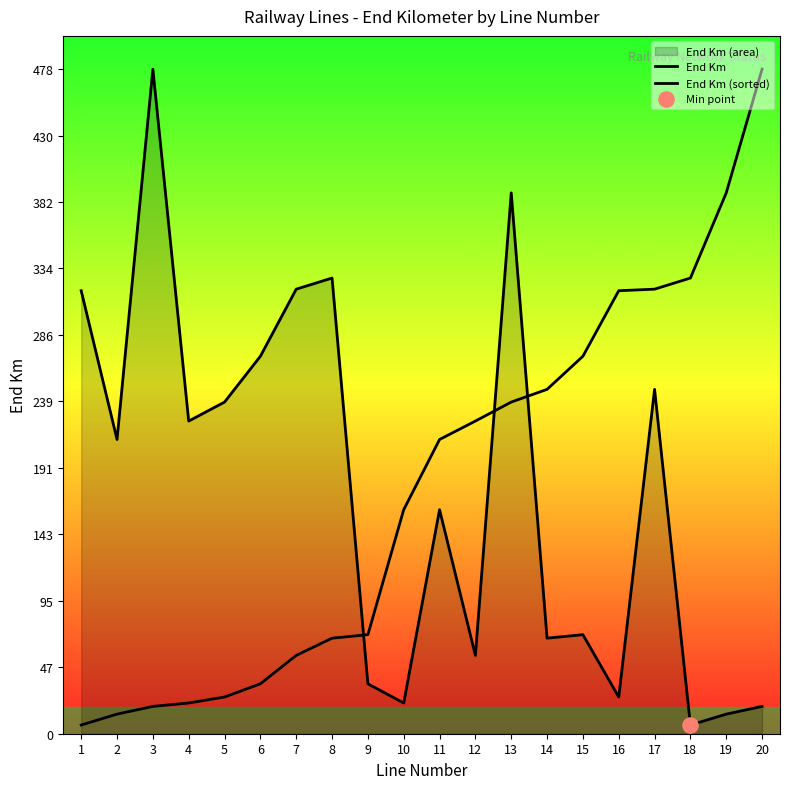

Which series has the largest total across all categories?

End Km